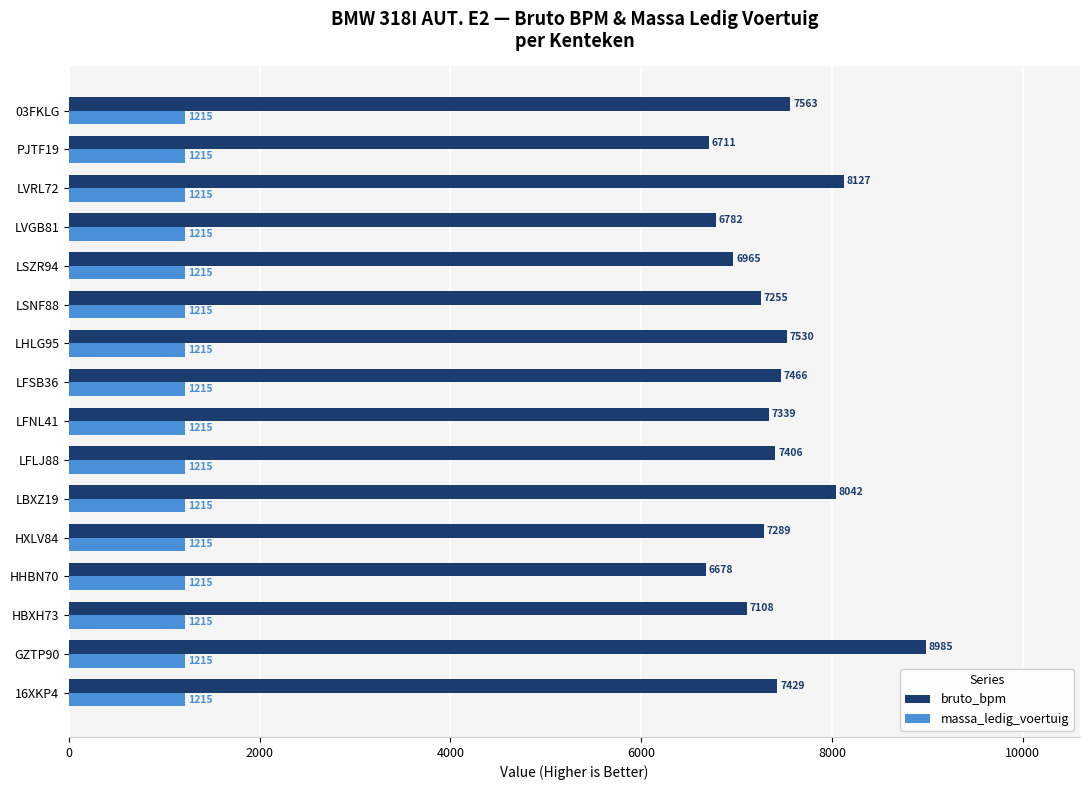

Which series has the largest total across all categories?

bruto_bpm